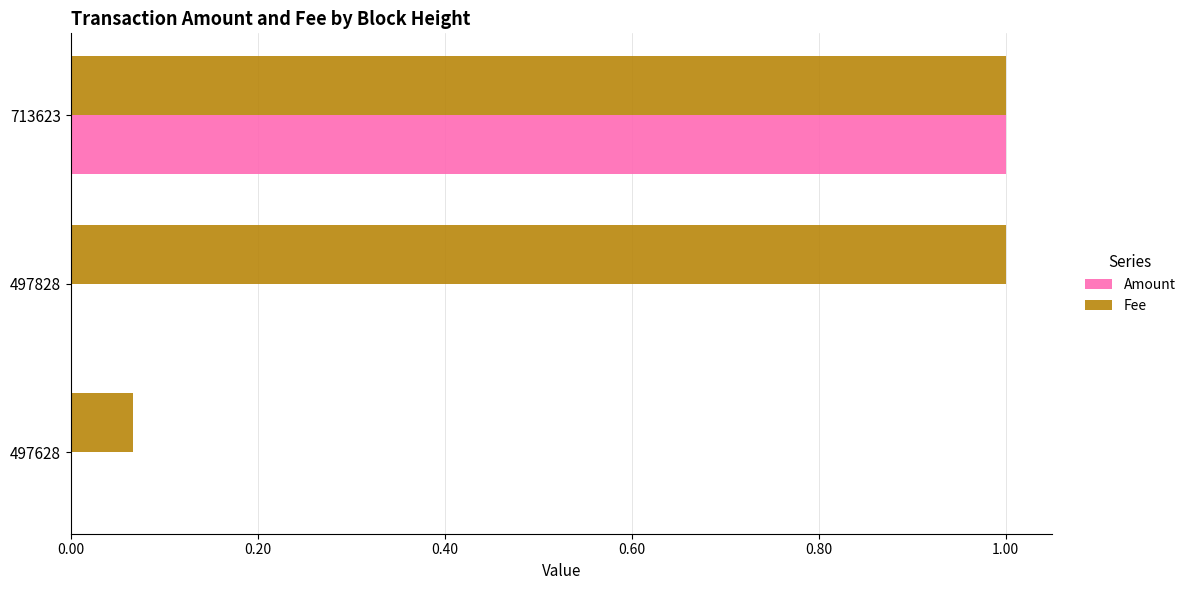

True or false: Amount has a value of 0.0 at 497828.

True